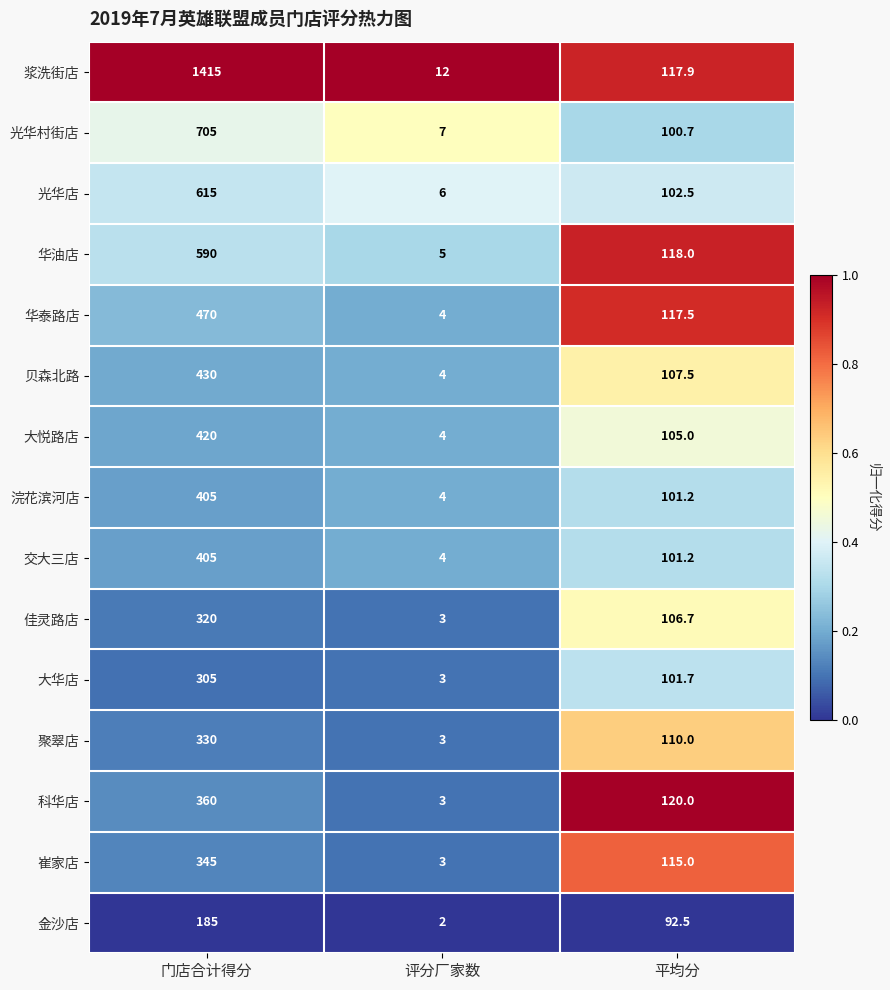

At which label does 贝森北路 first exceed 107?

门店合计得分